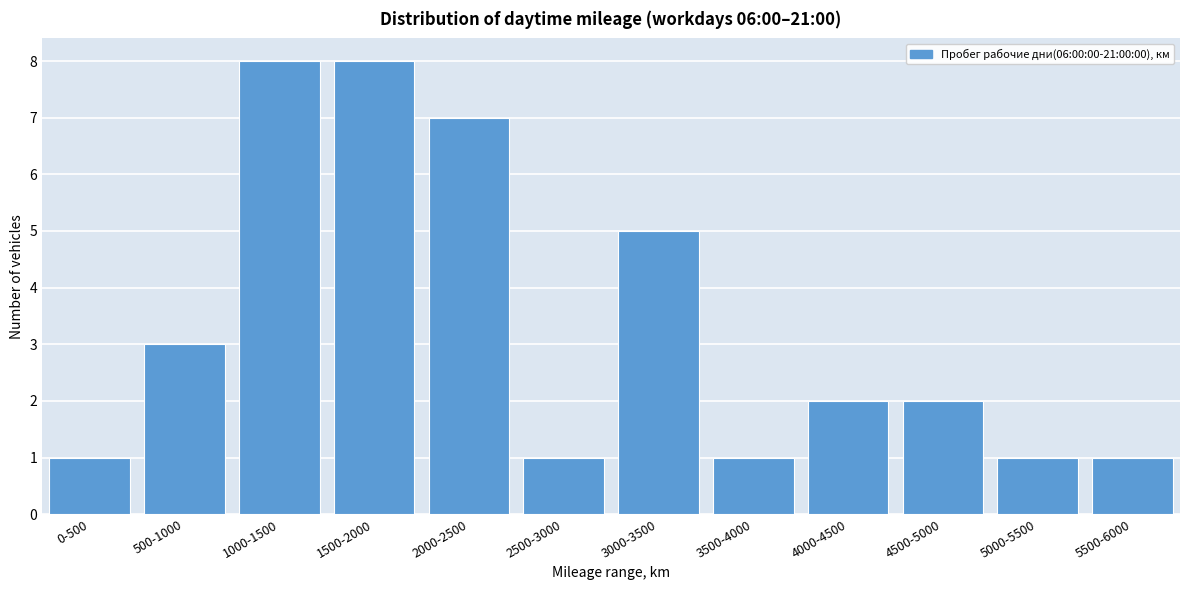

Reading left to right, list all the values displayed in this chart.

1	3	8	8	7	1	5	1	2	2	1	1